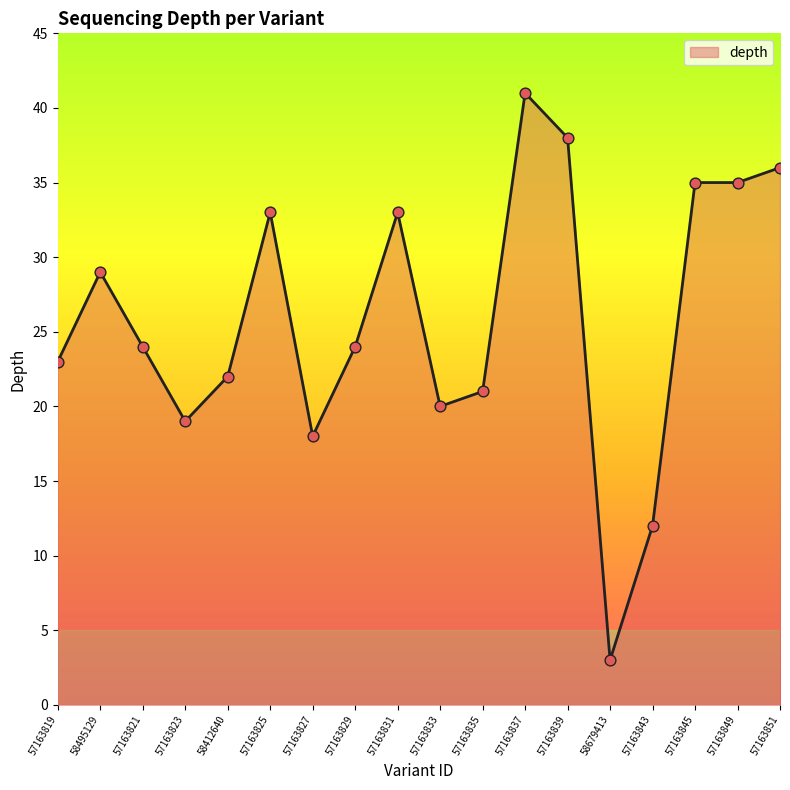

What is the change in value from 57163827 to 57163851?

+18